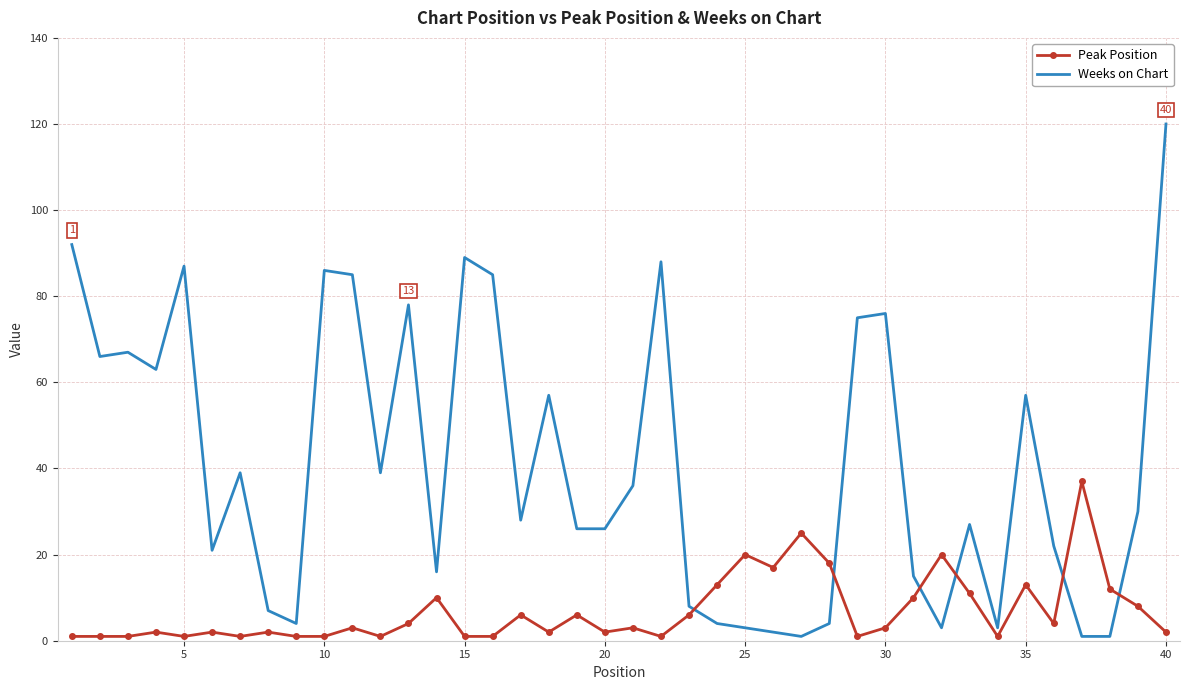

What is the maximum value for Peak Position?

37